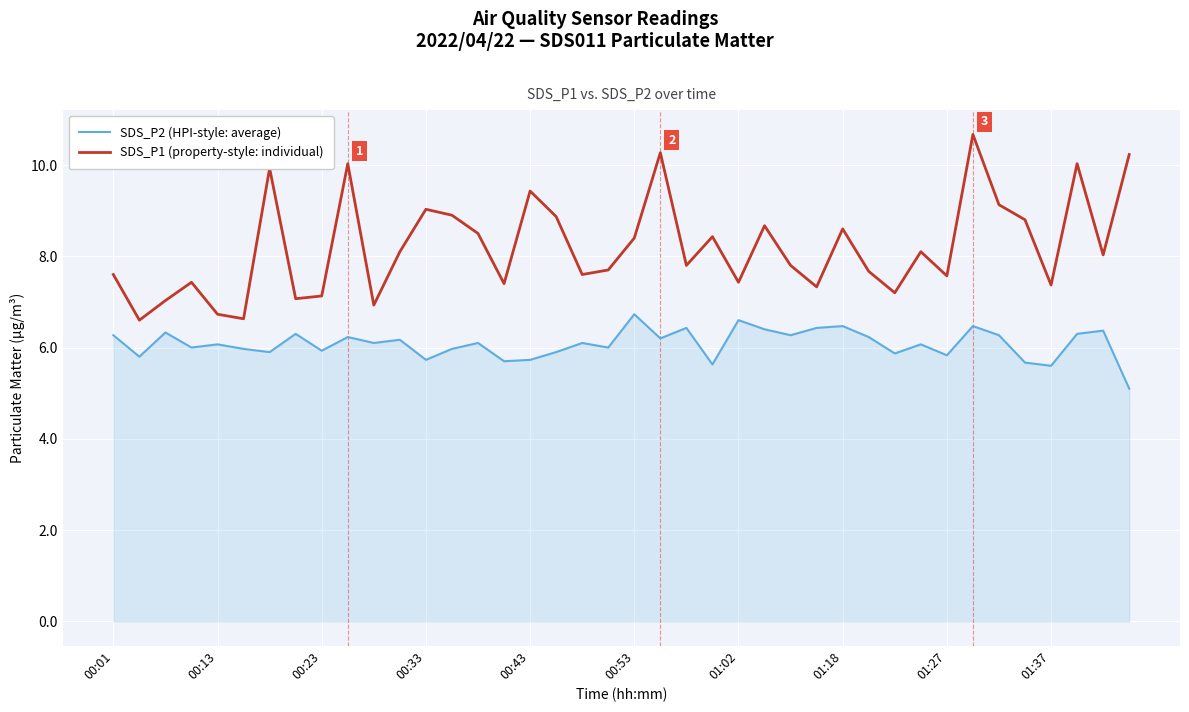

Rank the series by their average value, from lowest to highest.

SDS_P2 (HPI-style: average), SDS_P1 (property-style: individual)